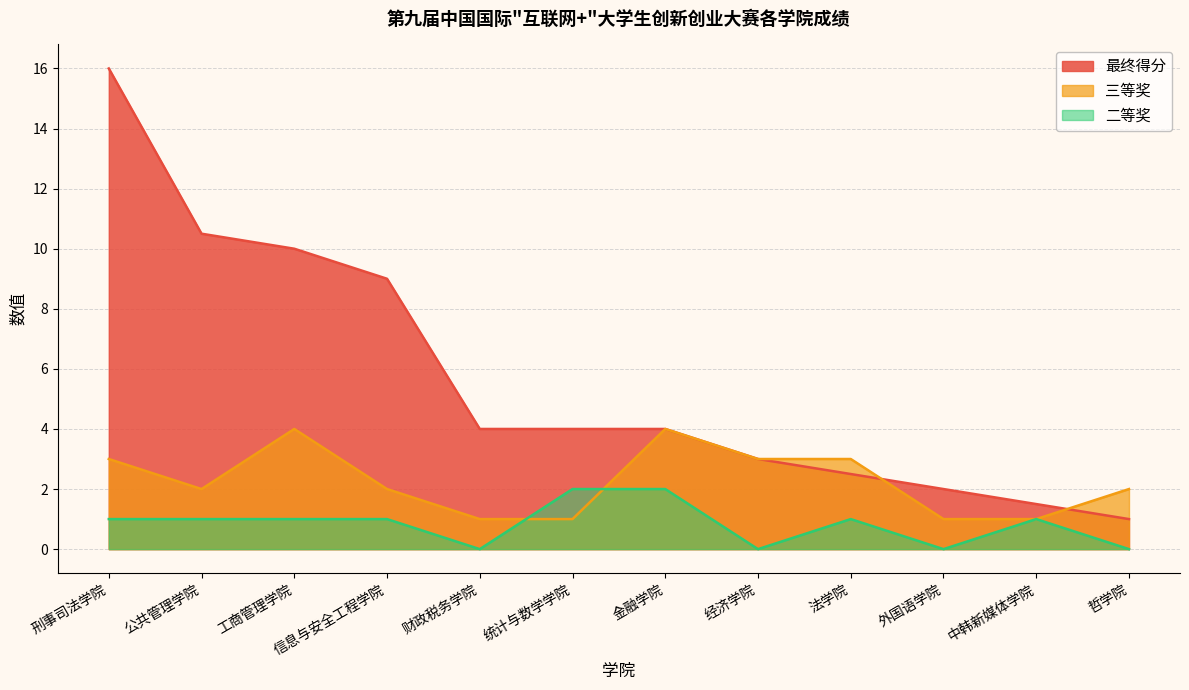

Which series ends up on top after the final intersection of 最终得分 and 三等奖?

三等奖